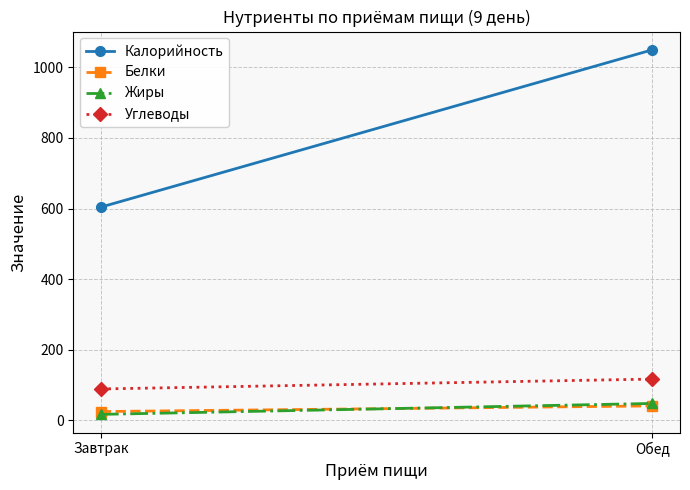

Reading left to right, list all the values displayed in this chart.

Калорийность: Завтрак=604.0	Обед=1049.6
Белки: Завтрак=25.0	Обед=41.0
Жиры: Завтрак=17.0	Обед=48.0
Углеводы: Завтрак=89.0	Обед=117.0